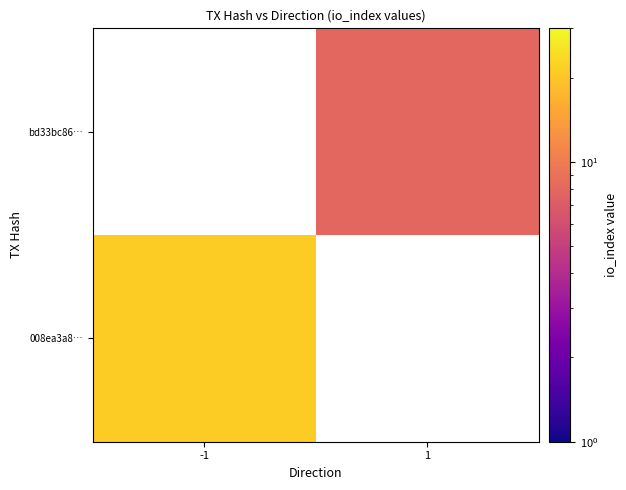

How many categories are shown in the chart?

2